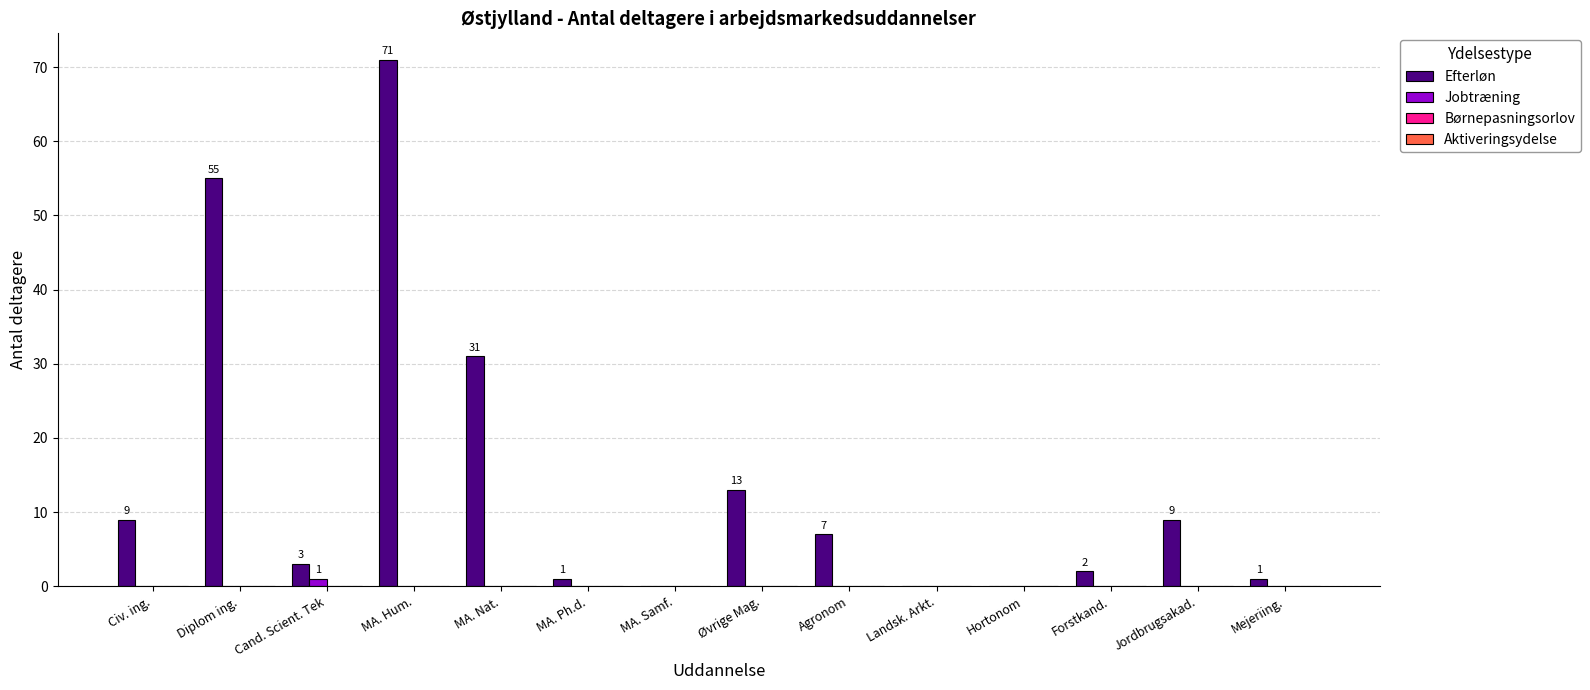

At which category is the sum across all series the highest?

MA. Hum.